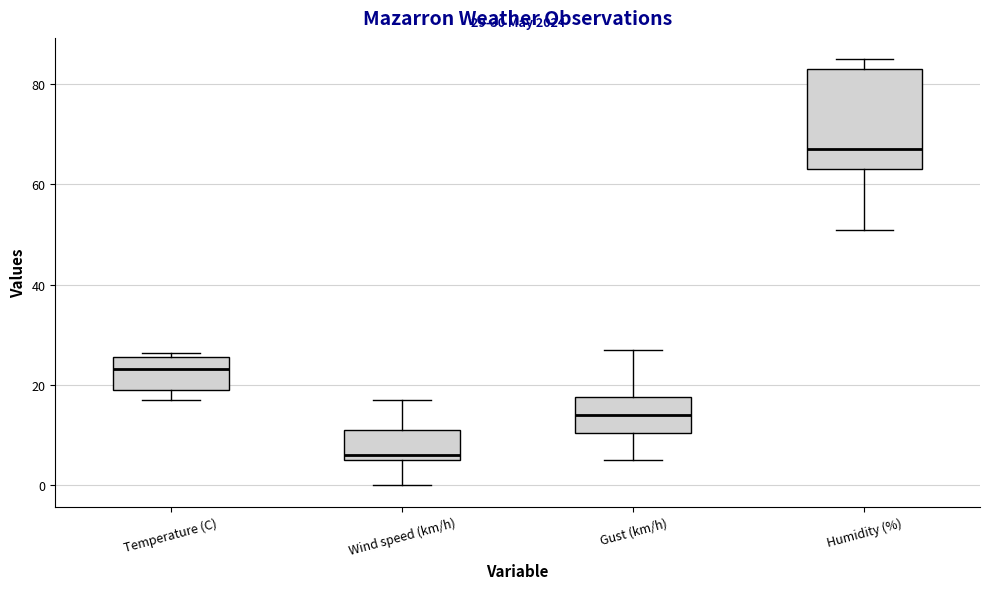

Comparing the boxes themselves (not the whiskers), which one is the tallest?

Humidity (%)